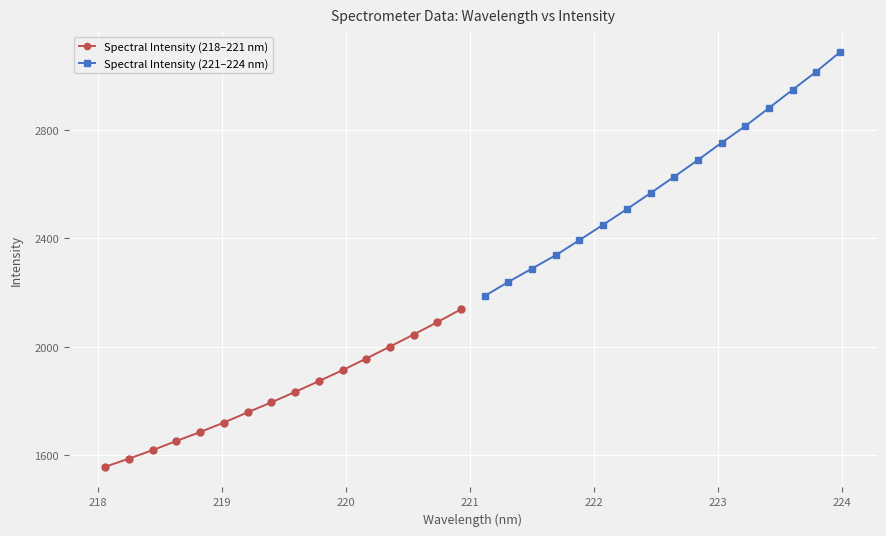

What is the lowest value of the Spectral Intensity (218–221 nm) series?

1557.8